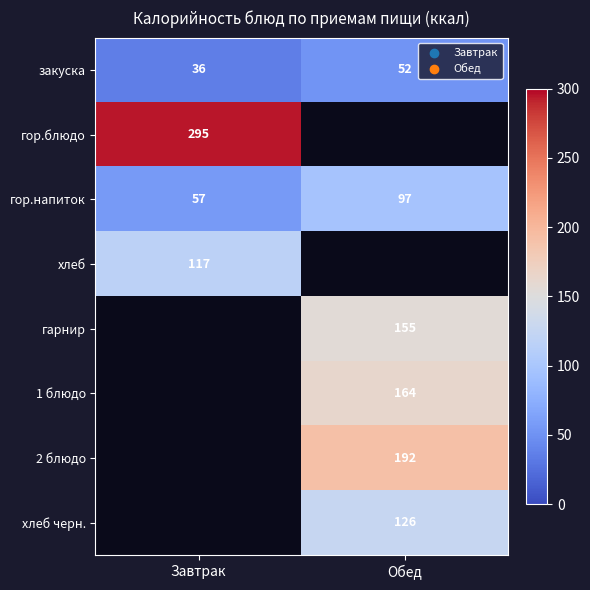

The value of гор.напиток at Обед is 97. True or false?

True